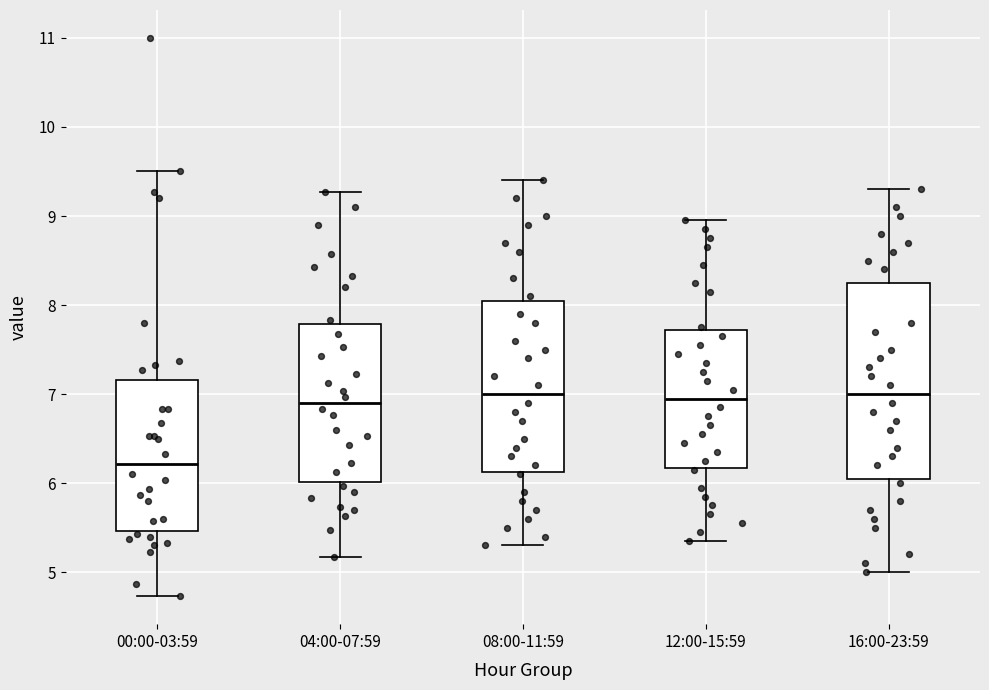

Which box is the tallest, from its lower edge to its upper edge?

16:00-23:59